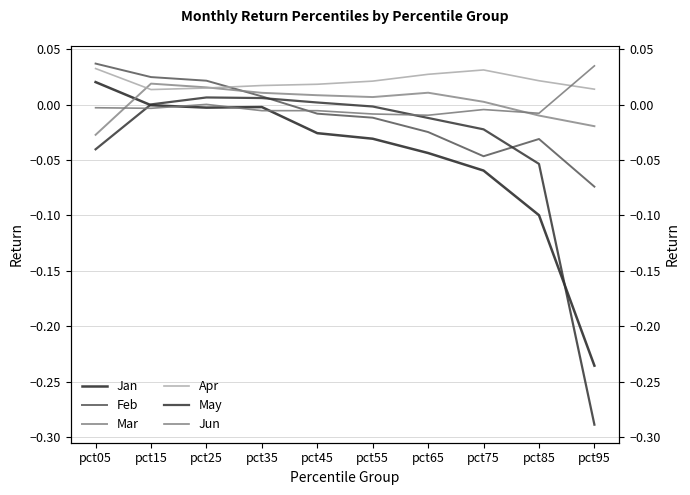

Which category has the highest value across all series?

pct05